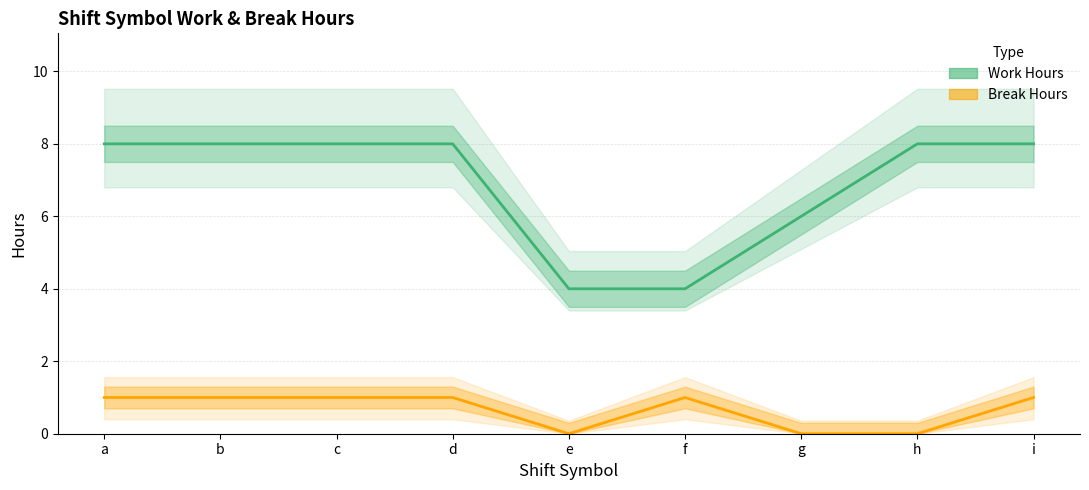

How many values in Break Hours are above zero?

6